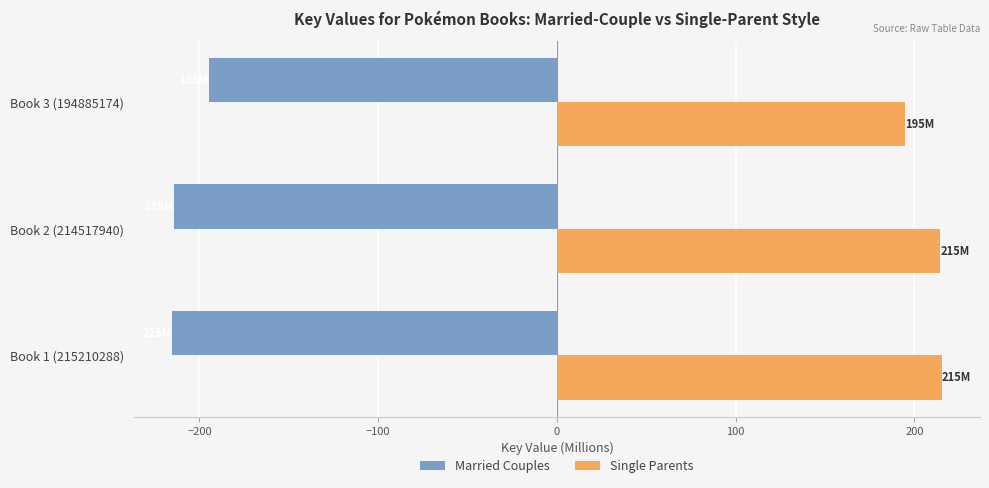

List the series in order of their overall mean, lowest first.

Married Couples, Single Parents